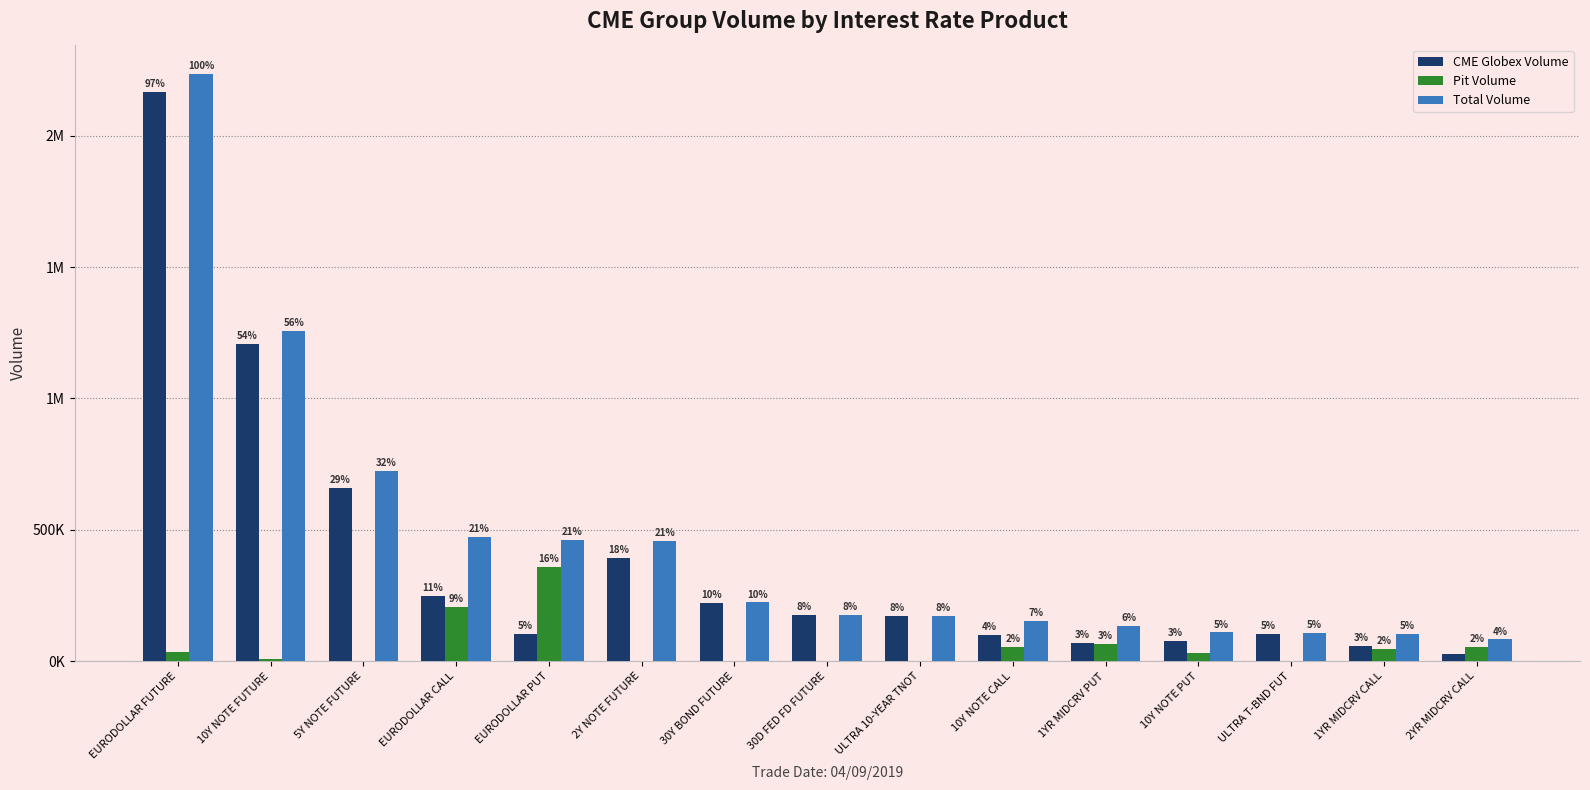

Does the chart contain stacked bars?

No